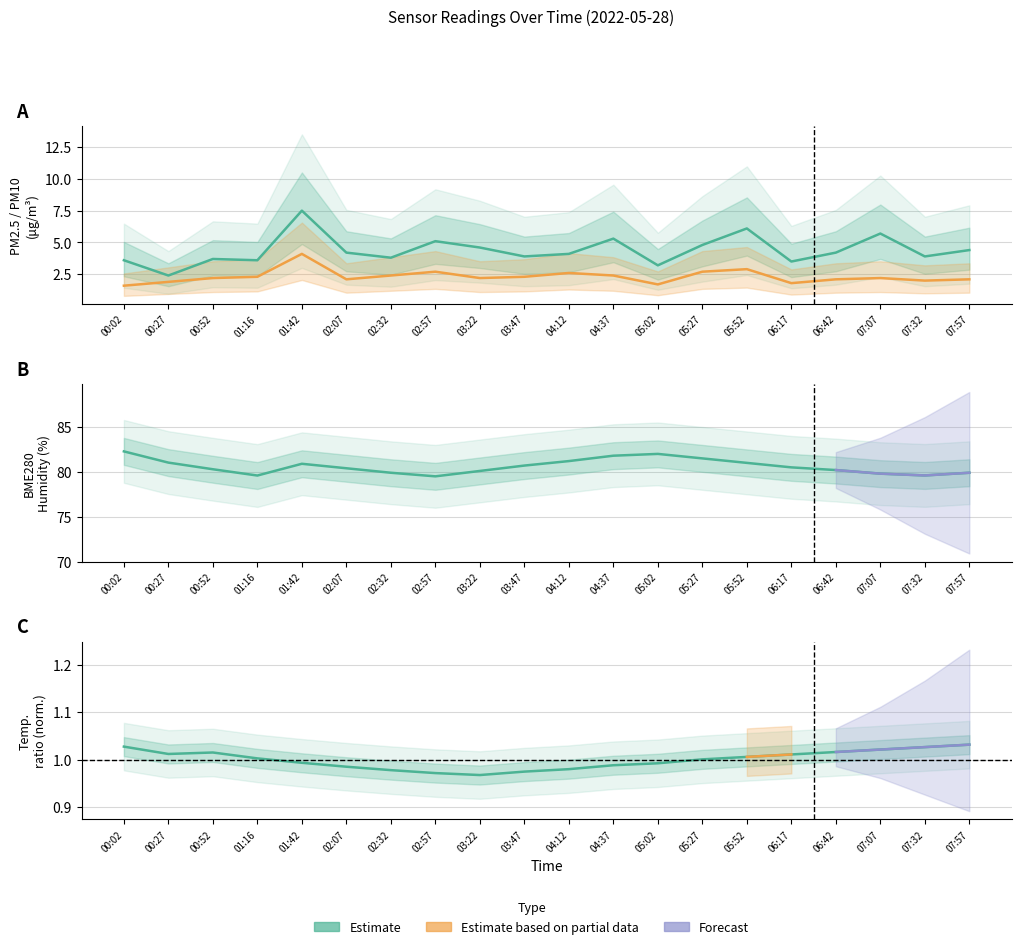

What value does the SDS_P2 series have at 05:52?

2.9